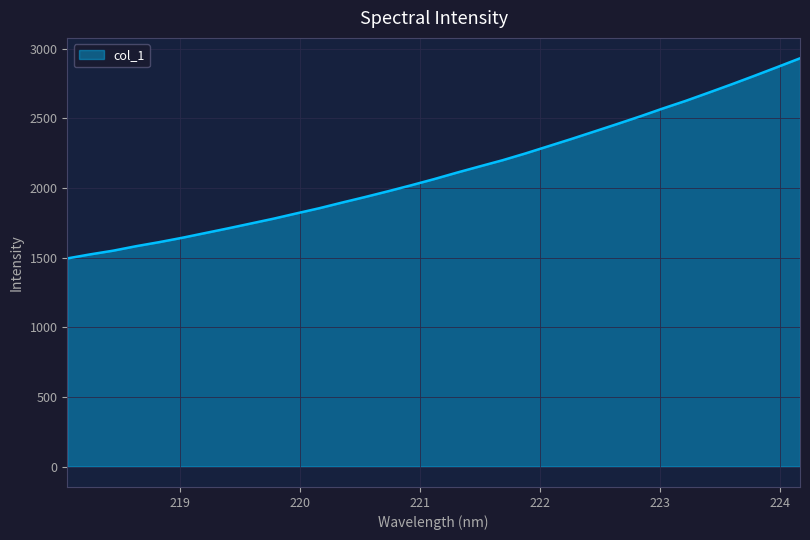

What is the average value?

2115.5